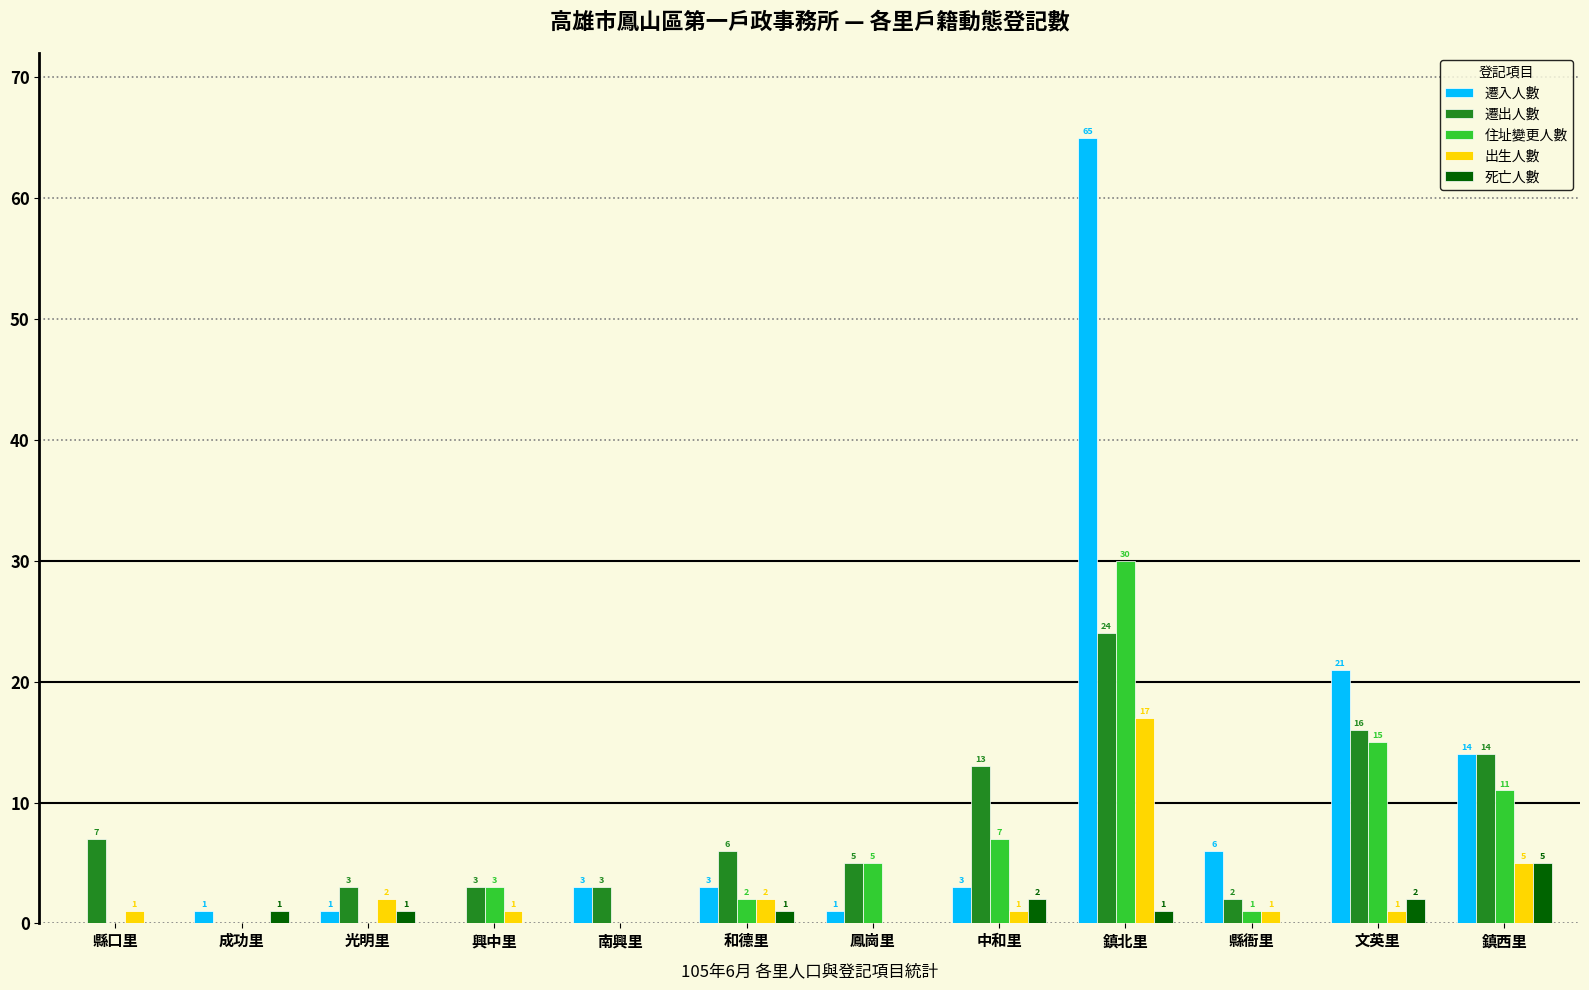

True or false: 住址變更人數 has a value of 7 at 中和里.

True